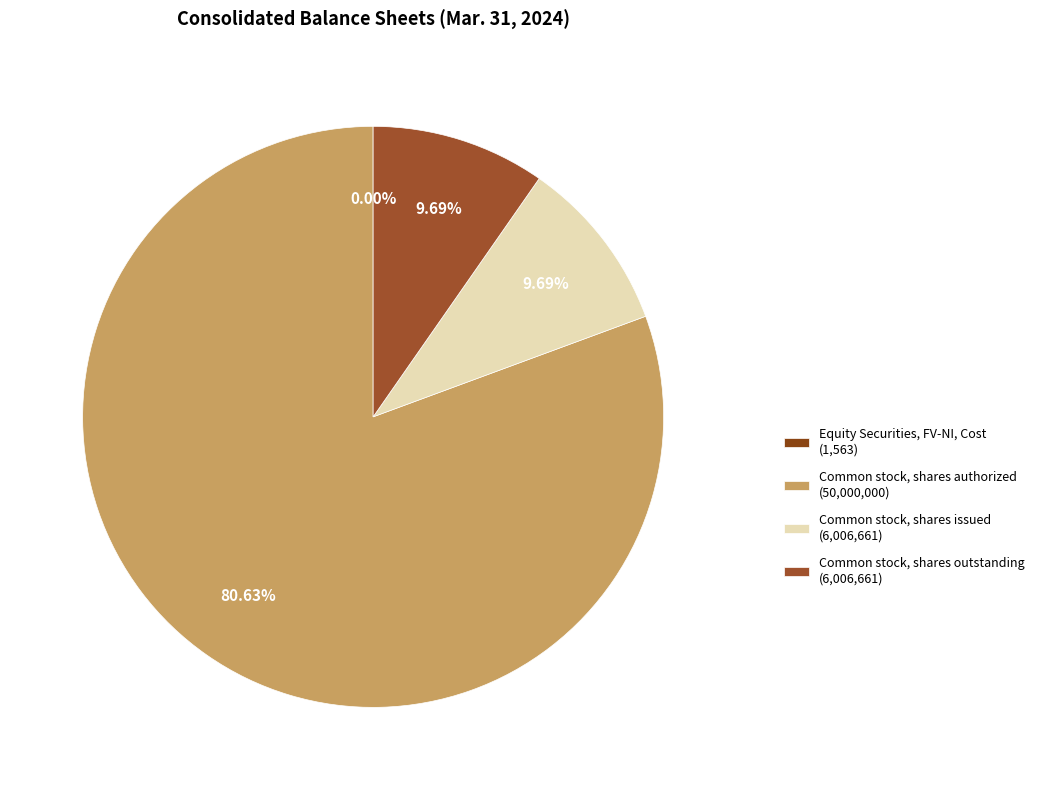

Count the number of slices in the pie.

4